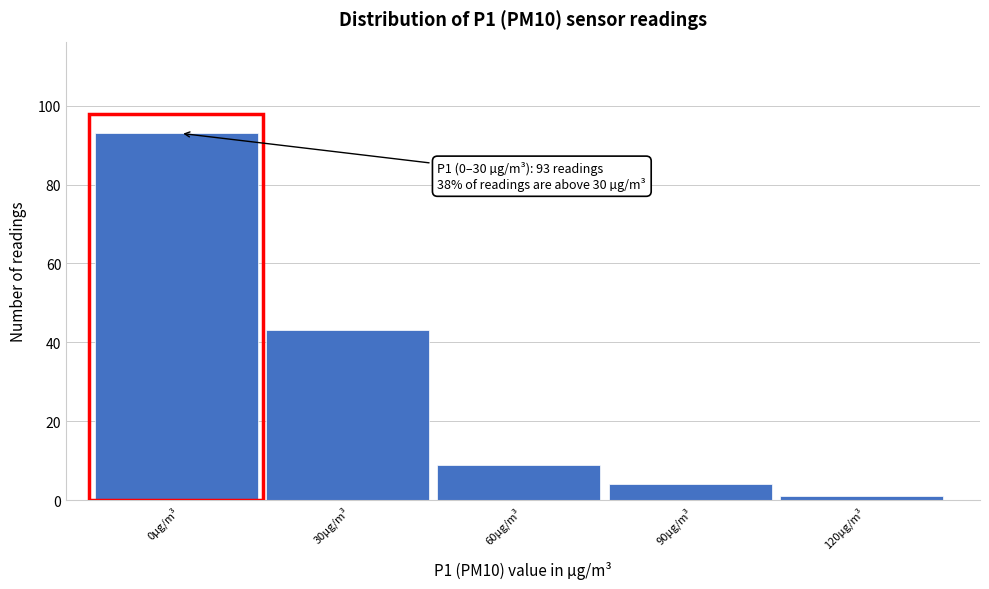

Reading right to left, list all the values displayed in this chart.

1	4	9	43	93